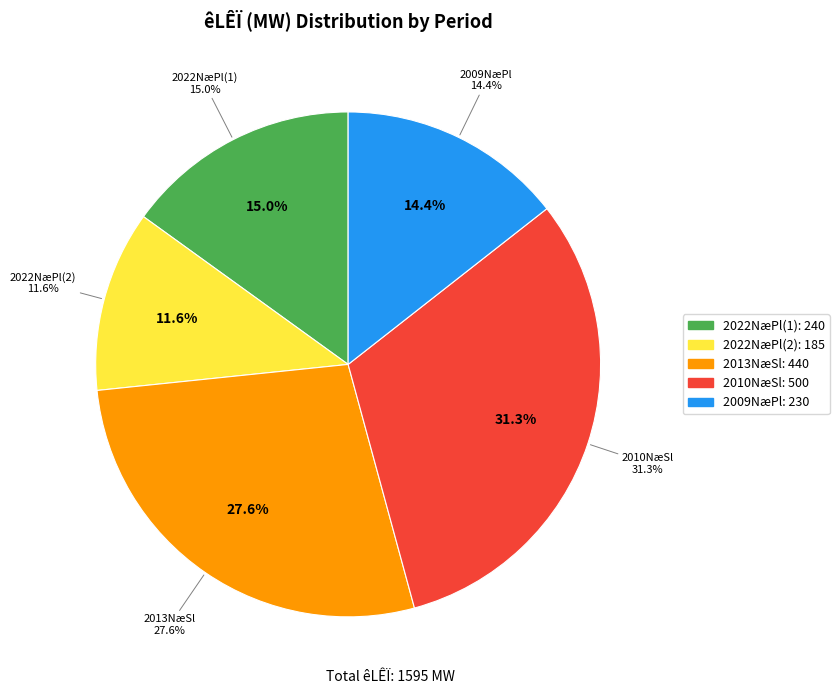

Is it true that 19 is 42% of the pie?

False